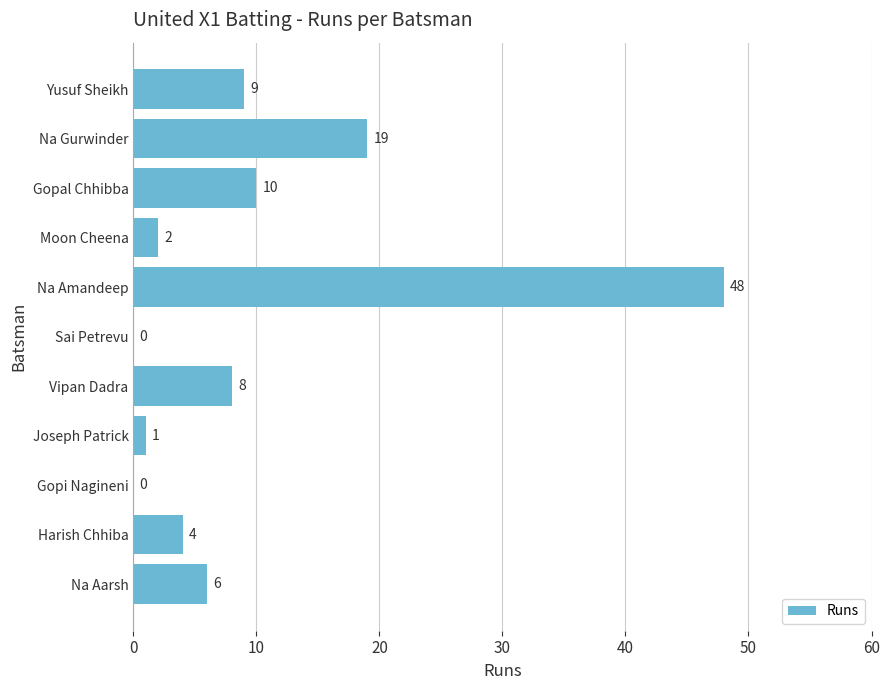

At which label is the value closest to 24?

Na Gurwinder